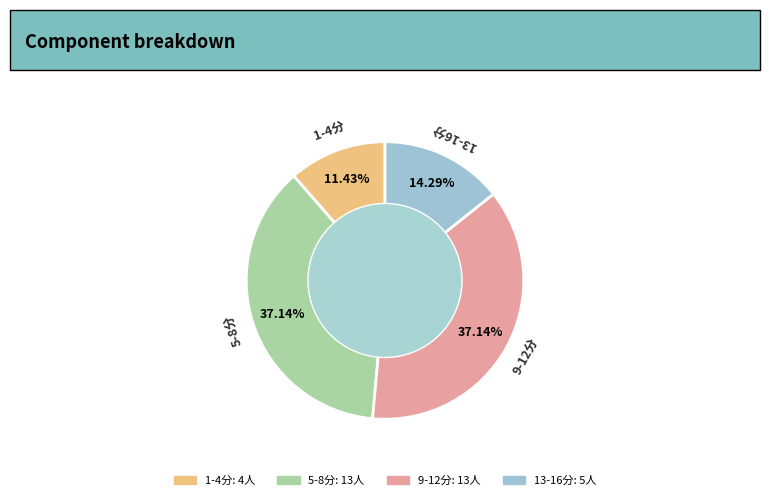

Does any single category account for the majority?

No